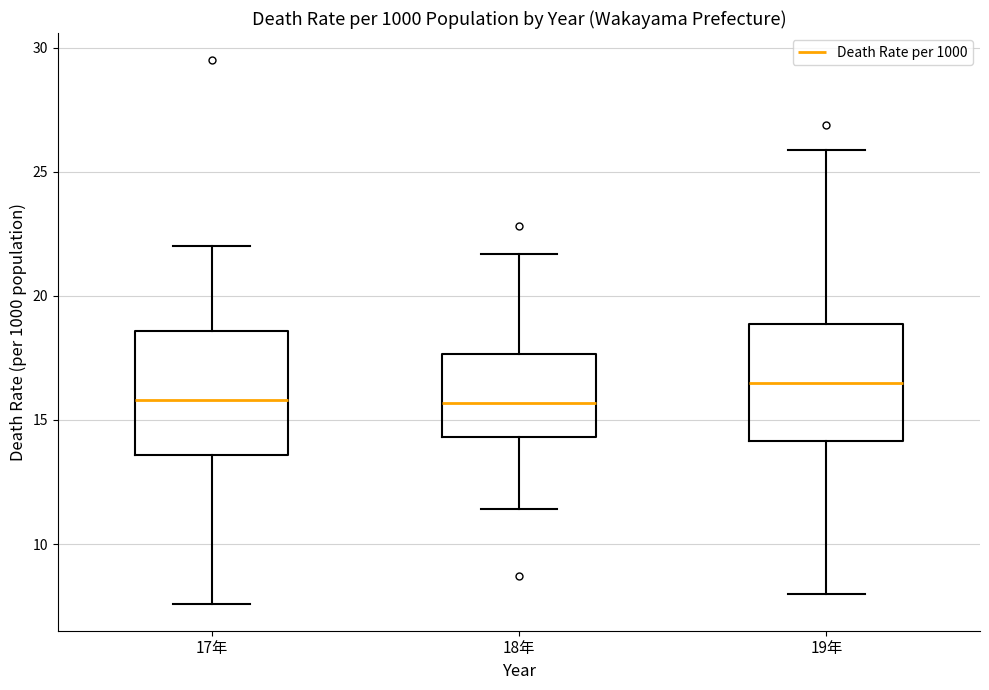

Where does the median line of the box for 19年 sit on the y-axis? The values are not printed on the chart, so give them approximately, as read against the axis.

16.5